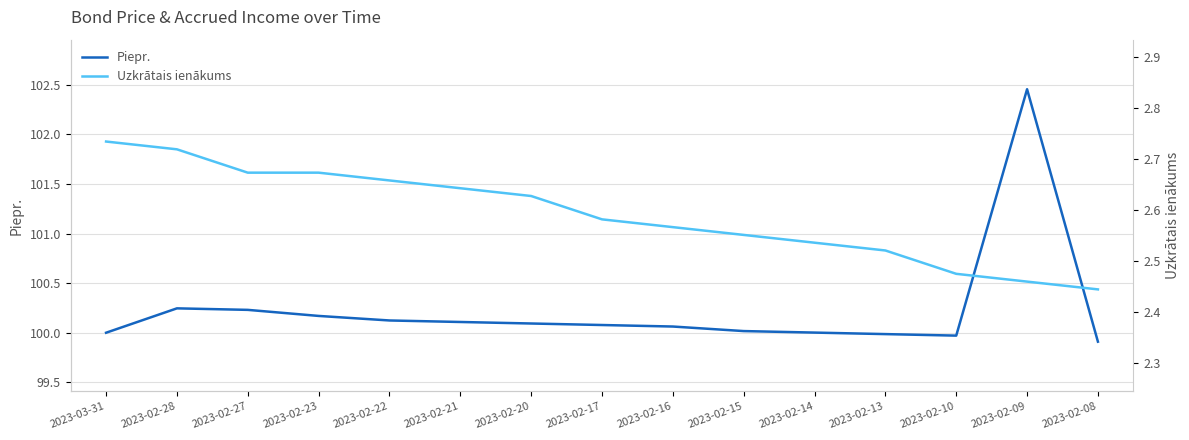

Reading left to right, extract all data points from this chart.

Piepr.: 2023-03-31=100.0	2023-02-28=100.2	2023-02-27=100.2	2023-02-23=100.2	2023-02-22=100.1	2023-02-21=100.1	2023-02-20=100.1	2023-02-17=100.1	2023-02-16=100.1	2023-02-15=100.0	2023-02-14=100.0	2023-02-13=100.0	2023-02-10=100.0	2023-02-09=102.5	2023-02-08=99.9
Uzkrātais ienākums: 2023-03-31=2.7	2023-02-28=2.7	2023-02-27=2.7	2023-02-23=2.7	2023-02-22=2.7	2023-02-21=2.6	2023-02-20=2.6	2023-02-17=2.6	2023-02-16=2.6	2023-02-15=2.6	2023-02-14=2.5	2023-02-13=2.5	2023-02-10=2.5	2023-02-09=2.5	2023-02-08=2.4